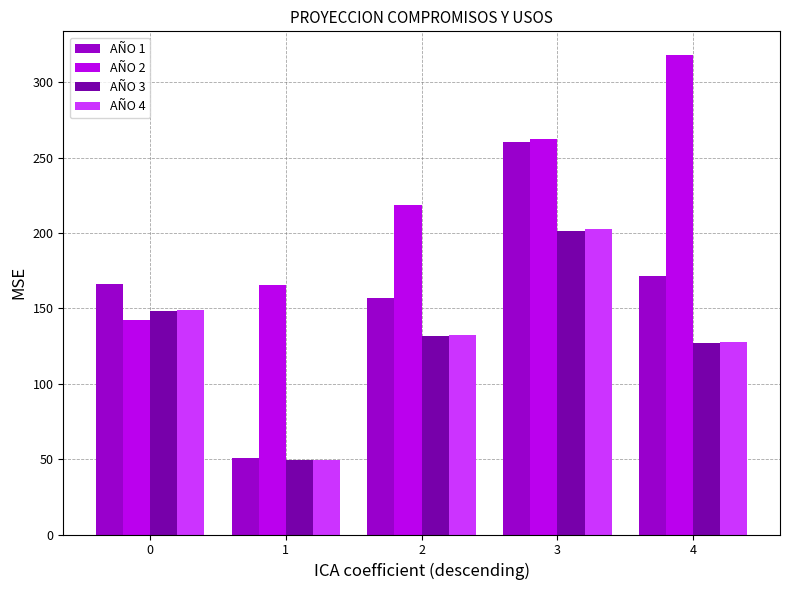

Which series has the widest spread of values?

AÑO 1